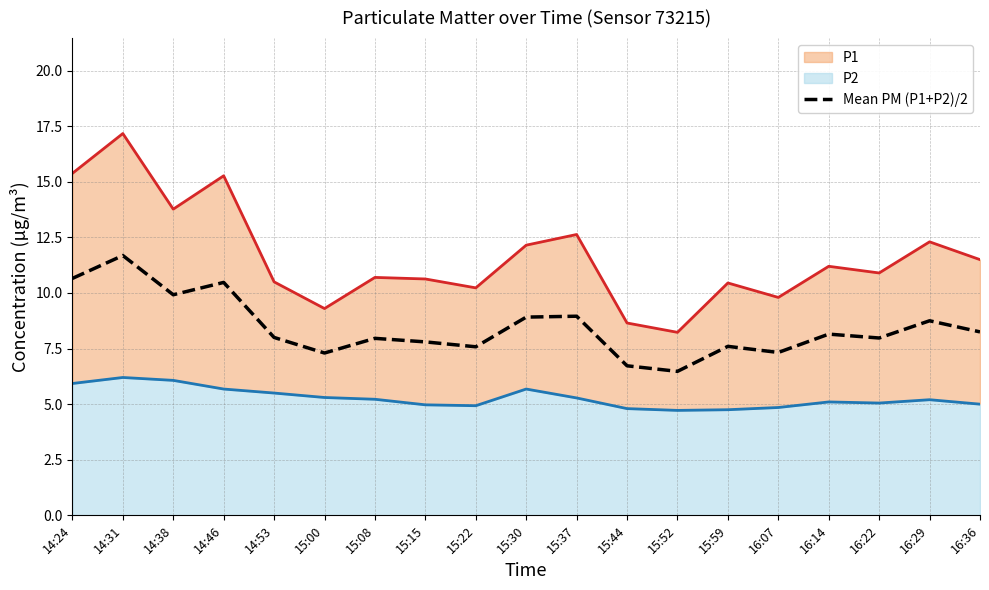

How many points are higher than both their immediate neighbors (excluding endpoints)?

7